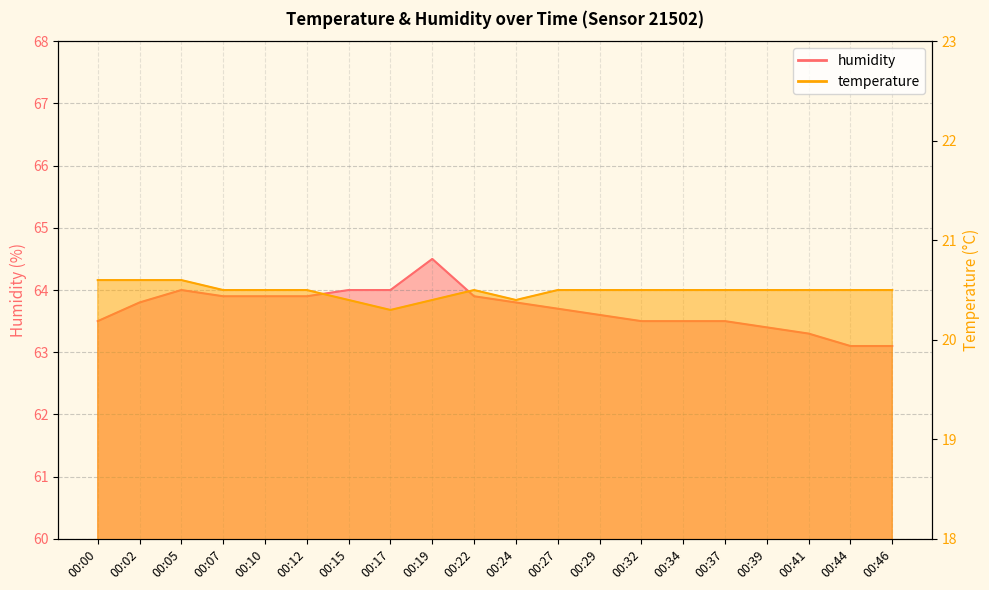

Is it true that temperature equals 20.5 at 00:34?

True